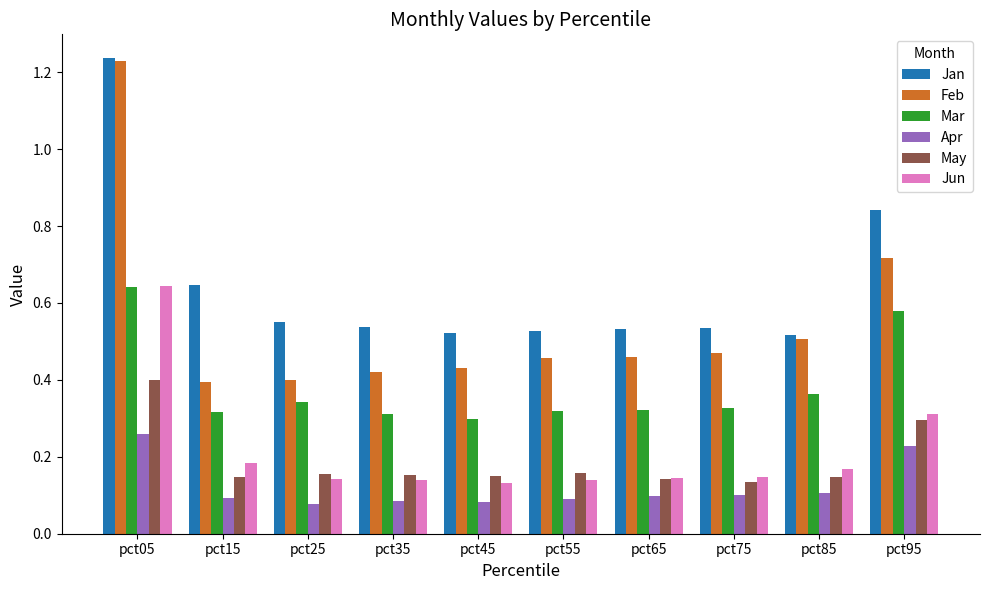

How many bars are there in each group?

6